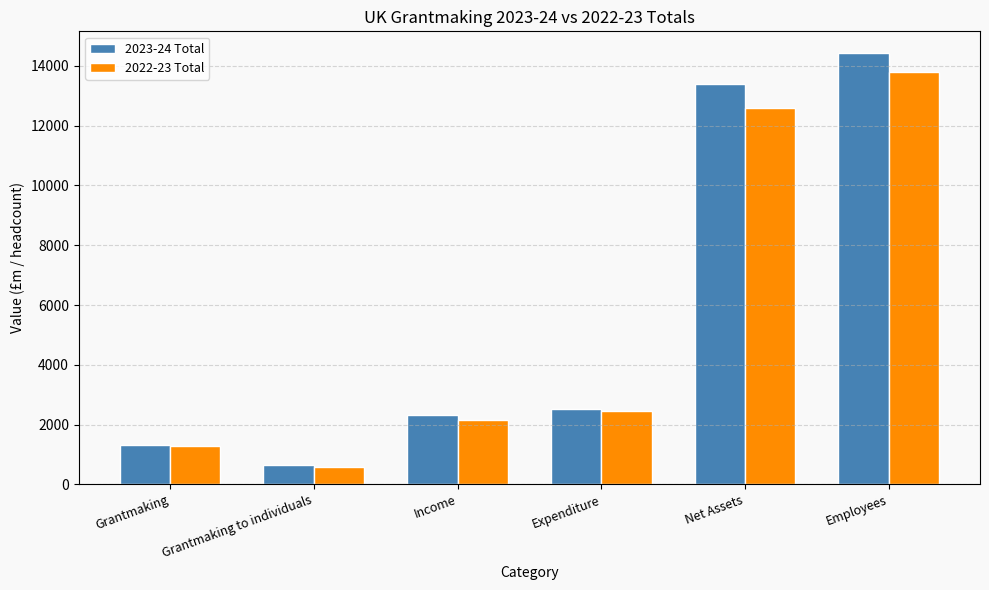

What is the total value across all series at Expenditure?

4978.7